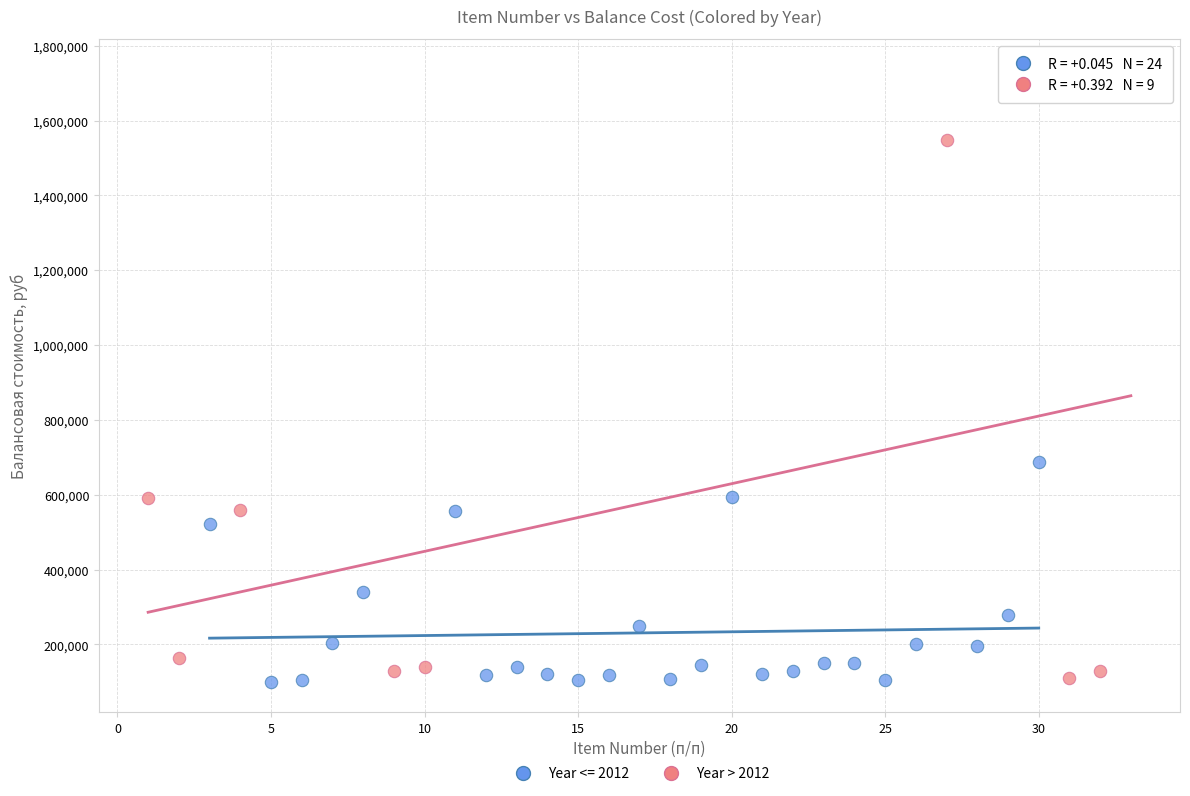

Which series has the largest Y range (max minus min)?

Year > 2012